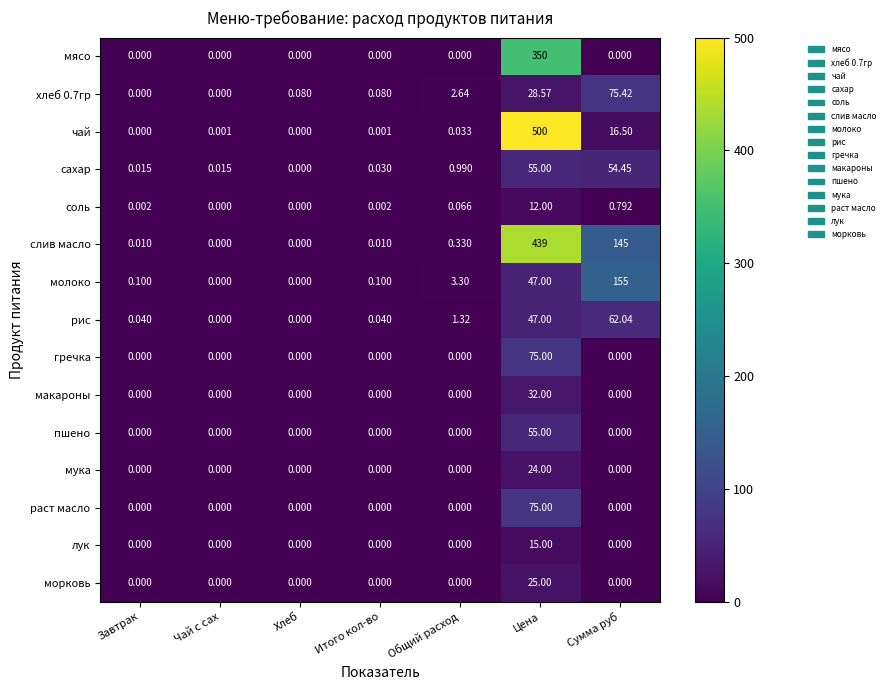

At which category is the sum across all series the highest?

Цена